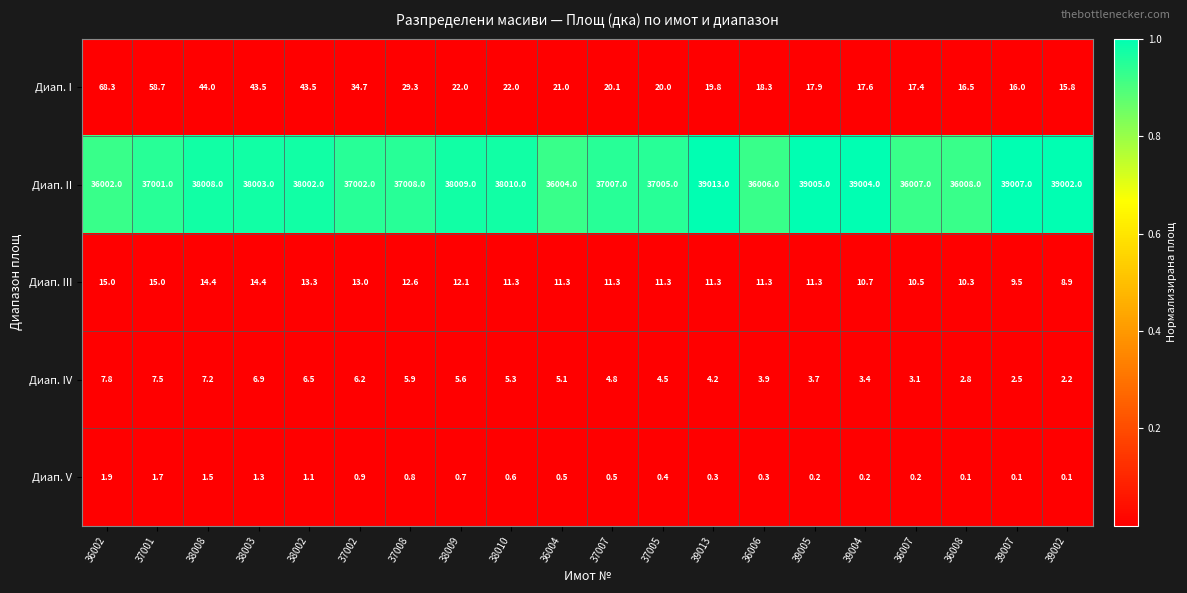

Which label corresponds to the largest value in the chart?

39013